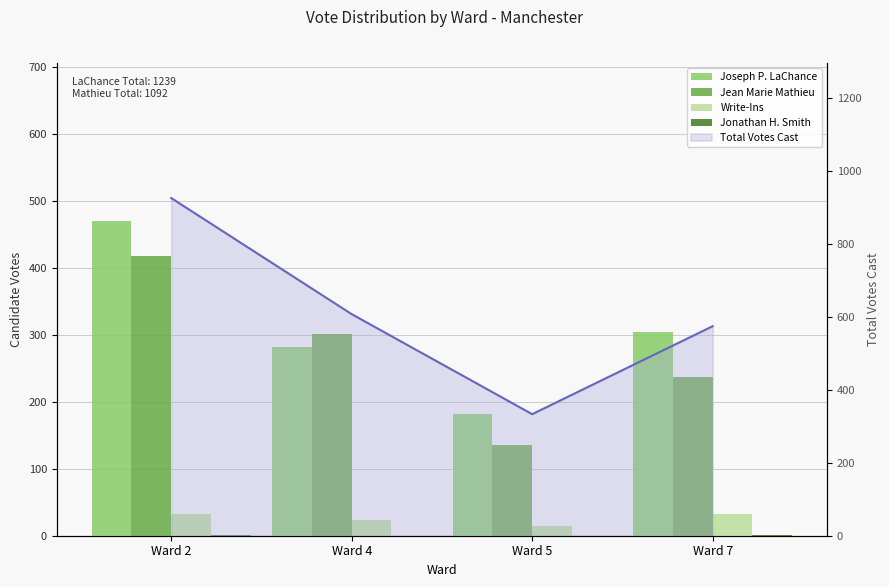

What is the difference between the highest and lowest values at Ward 2?

470